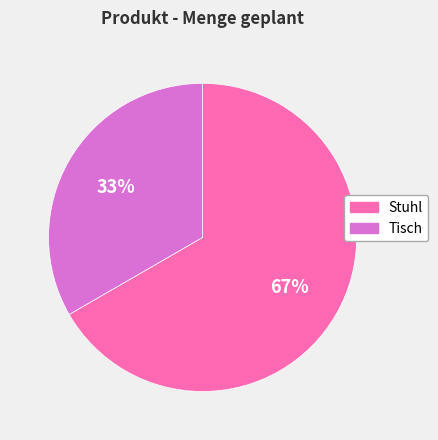

Which slice represents more than half of the pie?

Stuhl